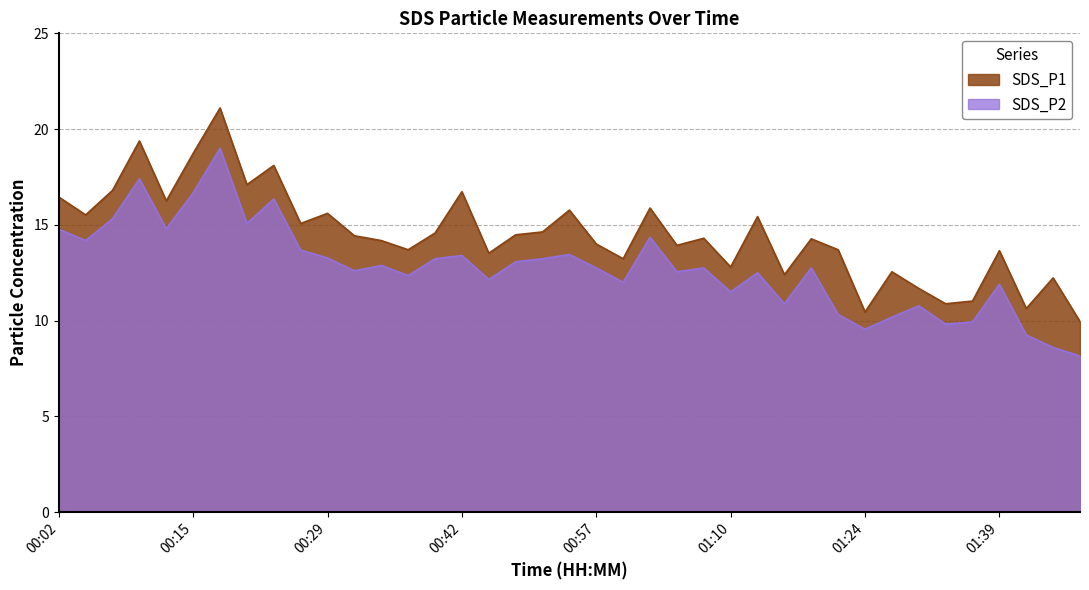

The SDS_P1 series shows 12.8 at 01:10. True or false?

True